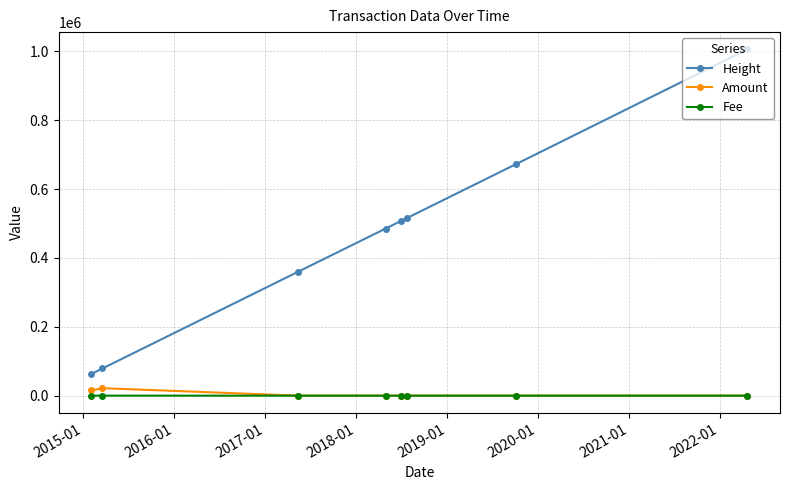

True or false: Fee and Height cross at least once.

False